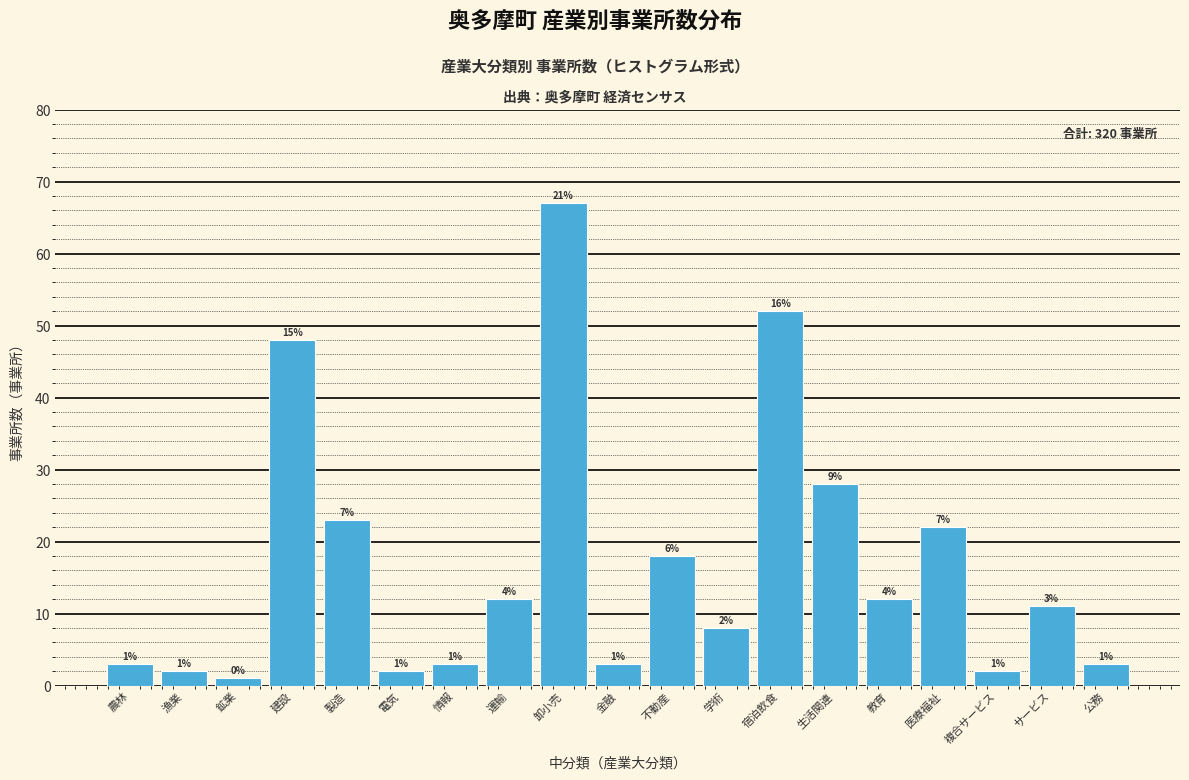

How many bars are there in total?

19